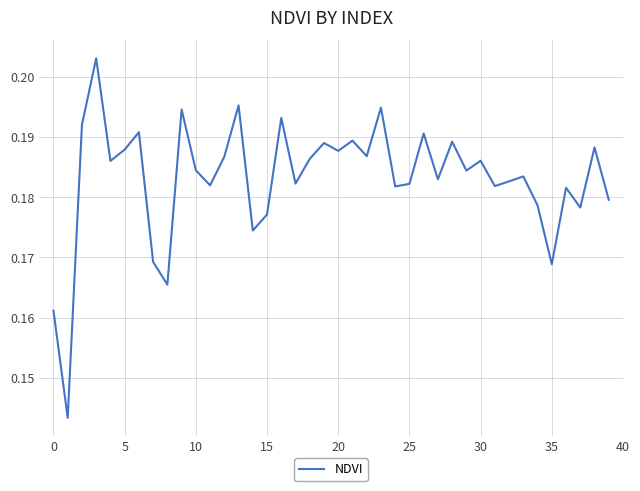

Is this an area chart (filled region under the line)?

No